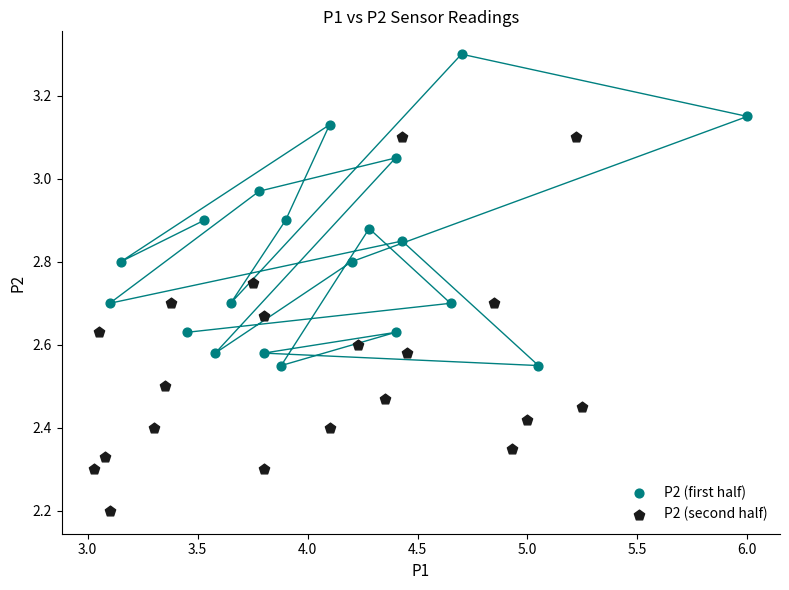

Which series contains the highest Y value?

P2 (first half)